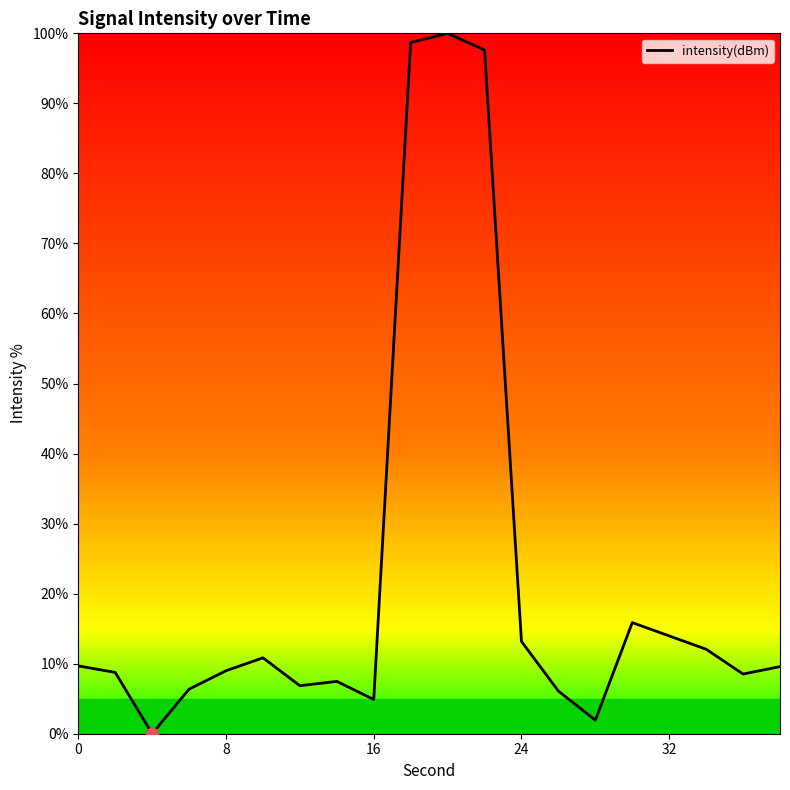

What is the difference between the maximum and minimum values?

100.0